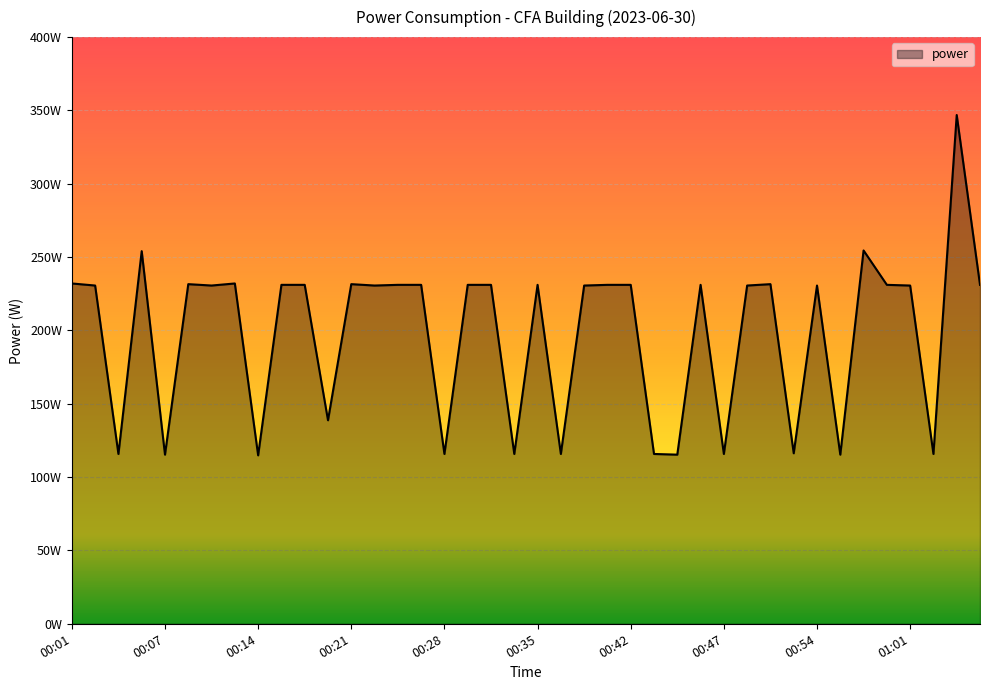

Does the chart have visible grid lines?

Yes